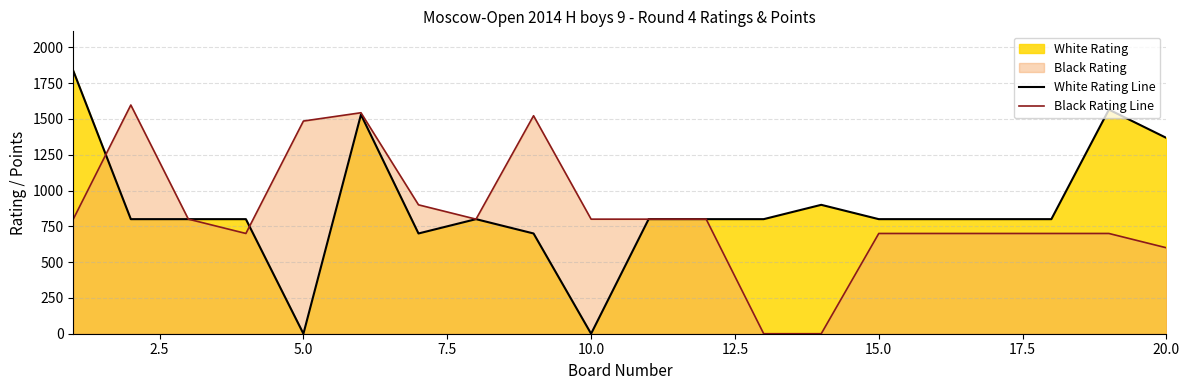

What is the greatest value displayed?

1836